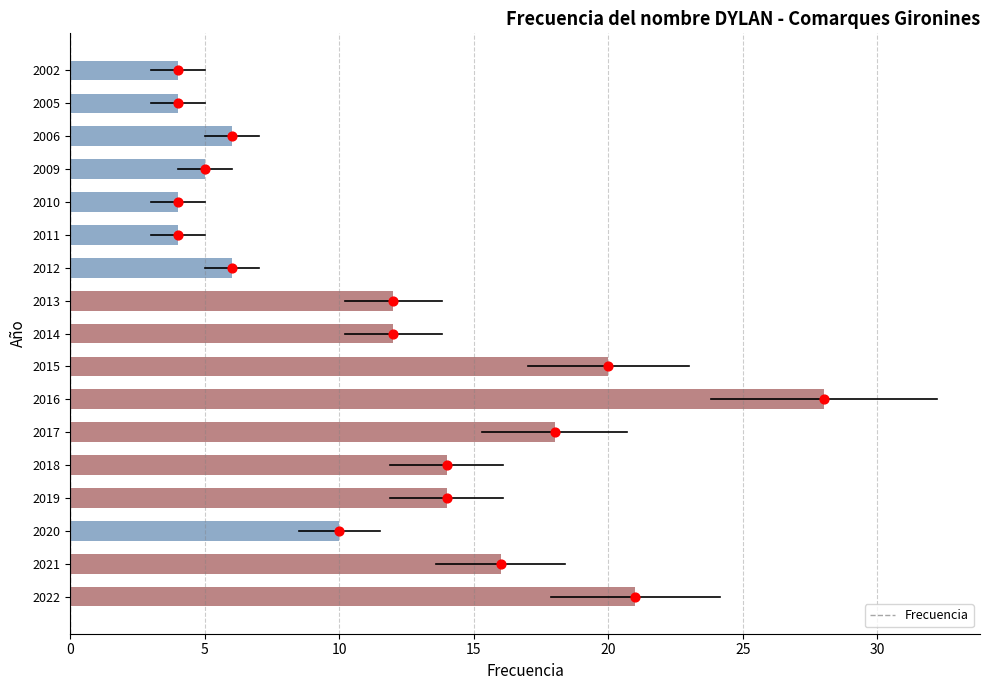

What is the highest value of the Frecuencia series?

28